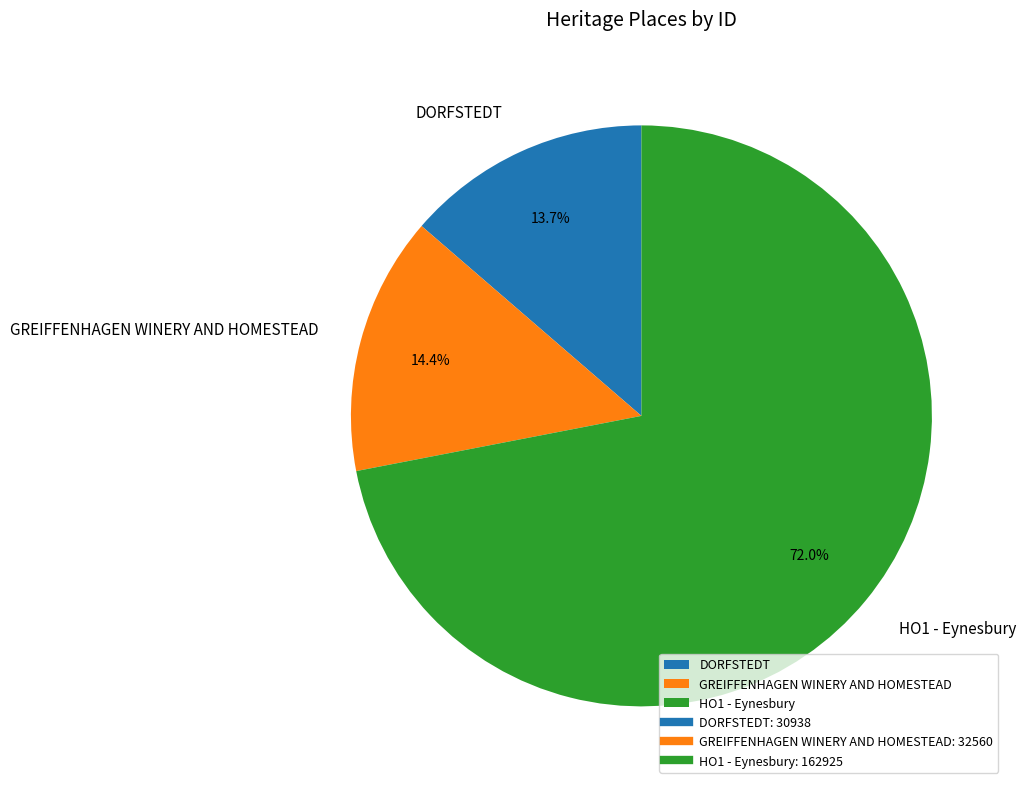

To the nearest percent, what portion does DORFSTEDT represent?

14%